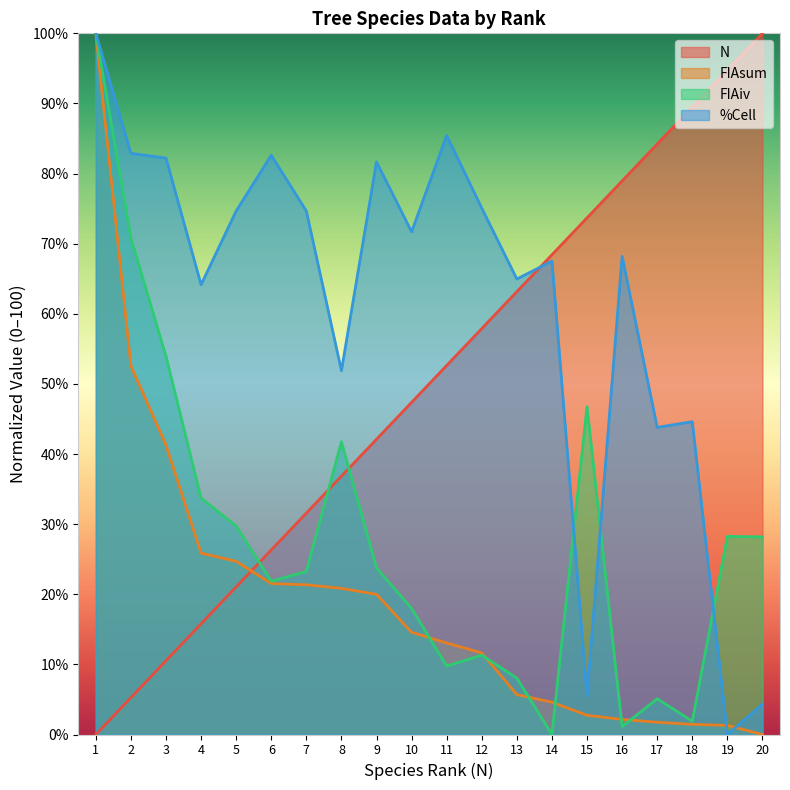

Rank the categories by N value from highest to lowest.

20, 19, 18, 17, 16, 15, 14, 13, 12, 11, 10, 9, 8, 7, 6, 5, 4, 3, 2, 1